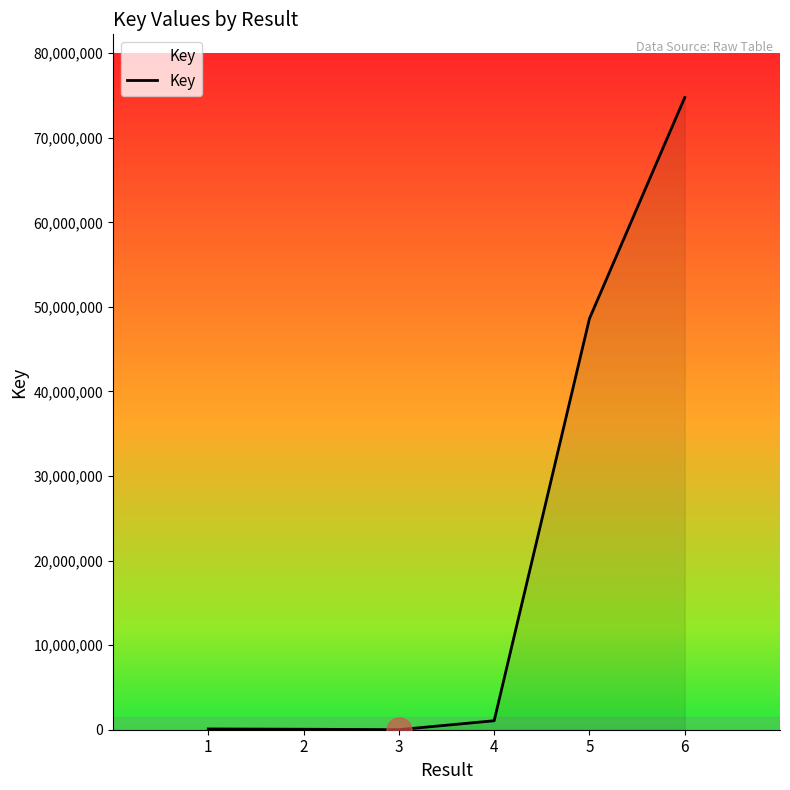

What is the maximum value shown in the chart?

74761541